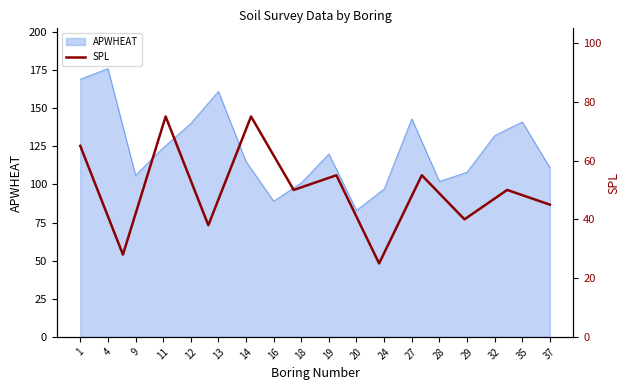

True or false: APWHEAT has a value of 55 at 14.

False